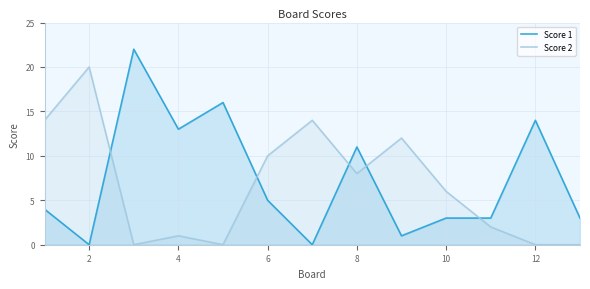

Is the value of Score 2 at 8 greater than the value of Score 1 at 14?

No